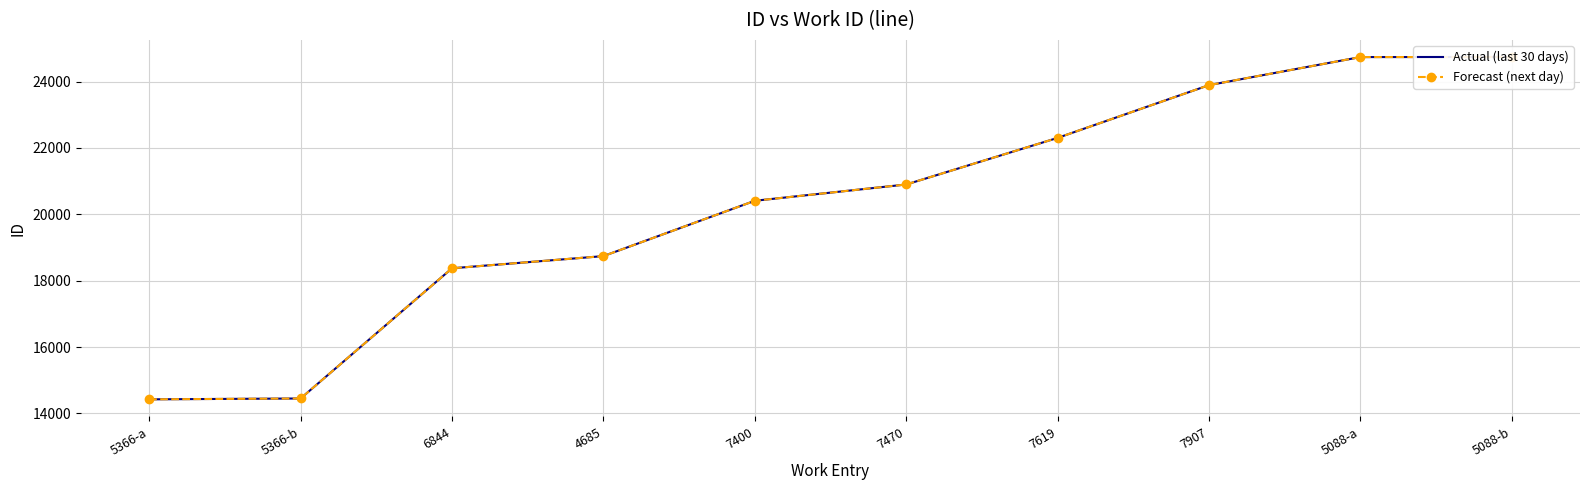

True or false: Forecast (next day) has more than 1 points higher than both neighbors.

False